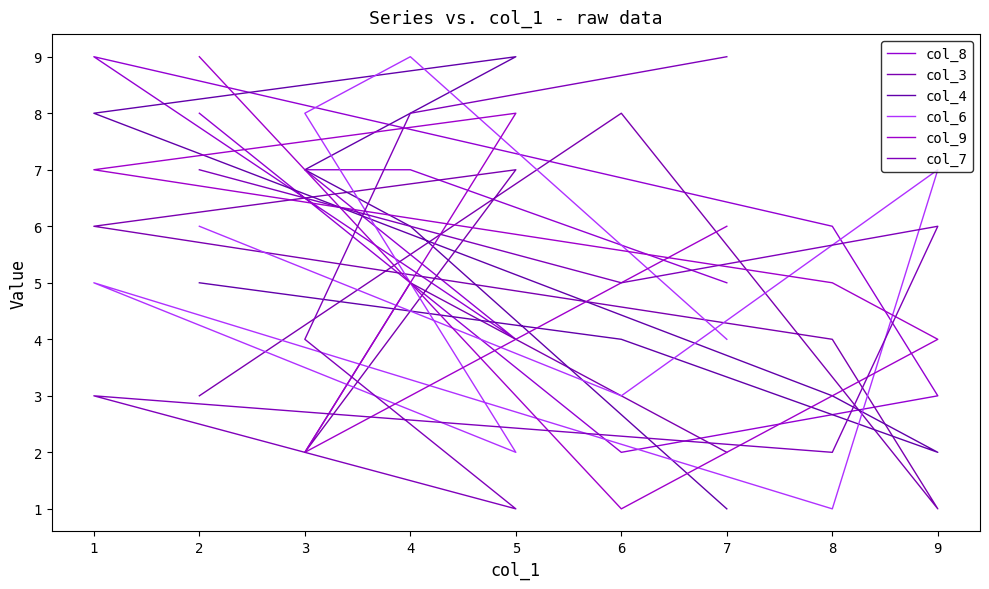

How many series are shown in this chart?

6